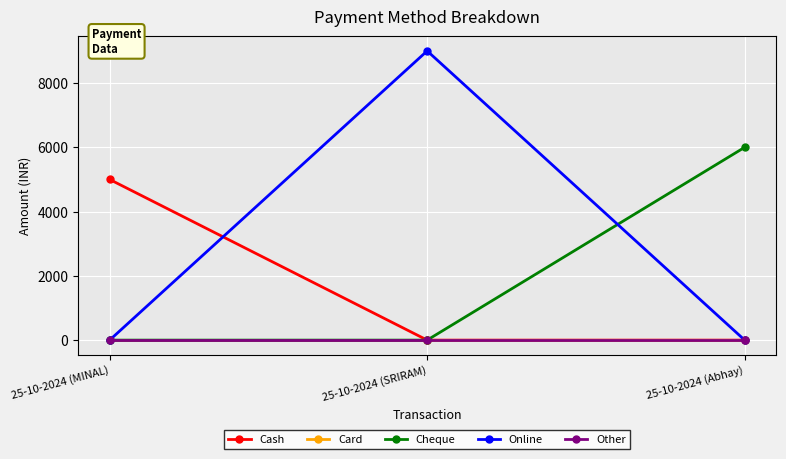

At how many categories does at least one series exceed 3943?

3